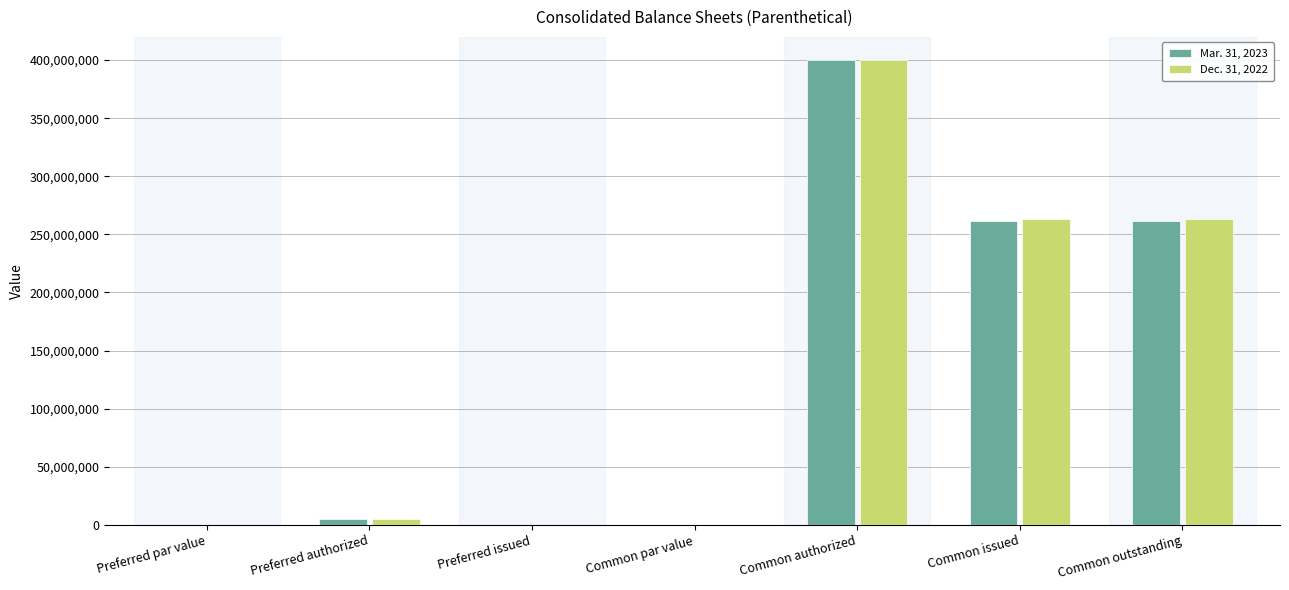

Reading right to left, extract all data points from this chart.

Mar. 31, 2023: 261770665	261770665	400000000	0	0	5000000	0
Dec. 31, 2022: 263081872	263081872	400000000	0	0	5000000	0